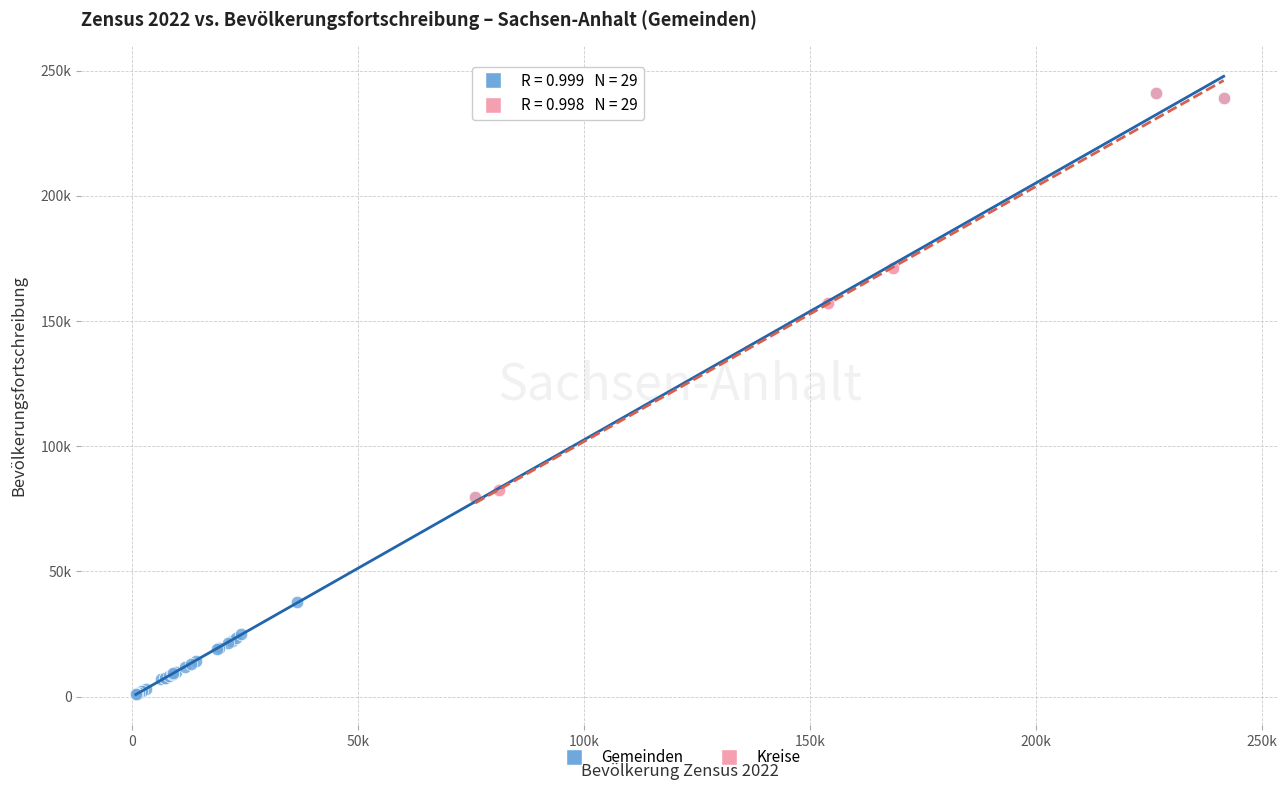

Which series has the largest Y range (max minus min)?

Gemeinden